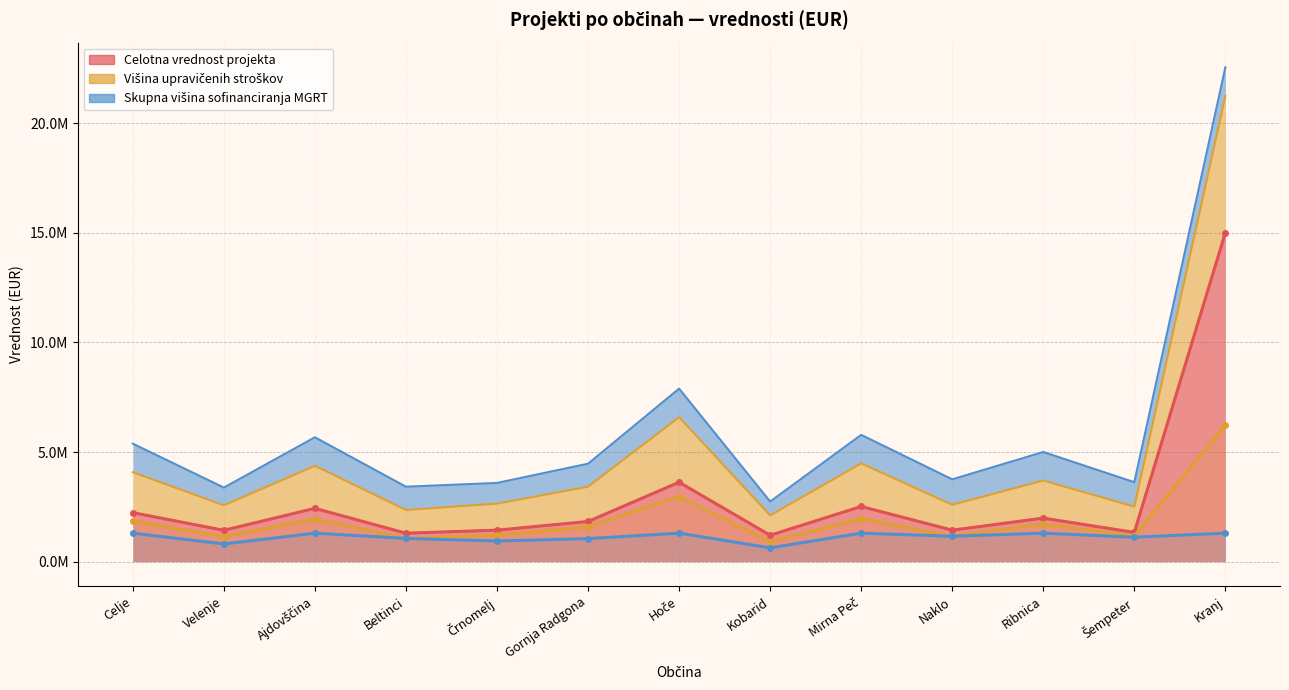

Is the value of Višina upravičenih stroškov at Hoče greater than the value of Celotna vrednost projekta at Beltinci?

Yes